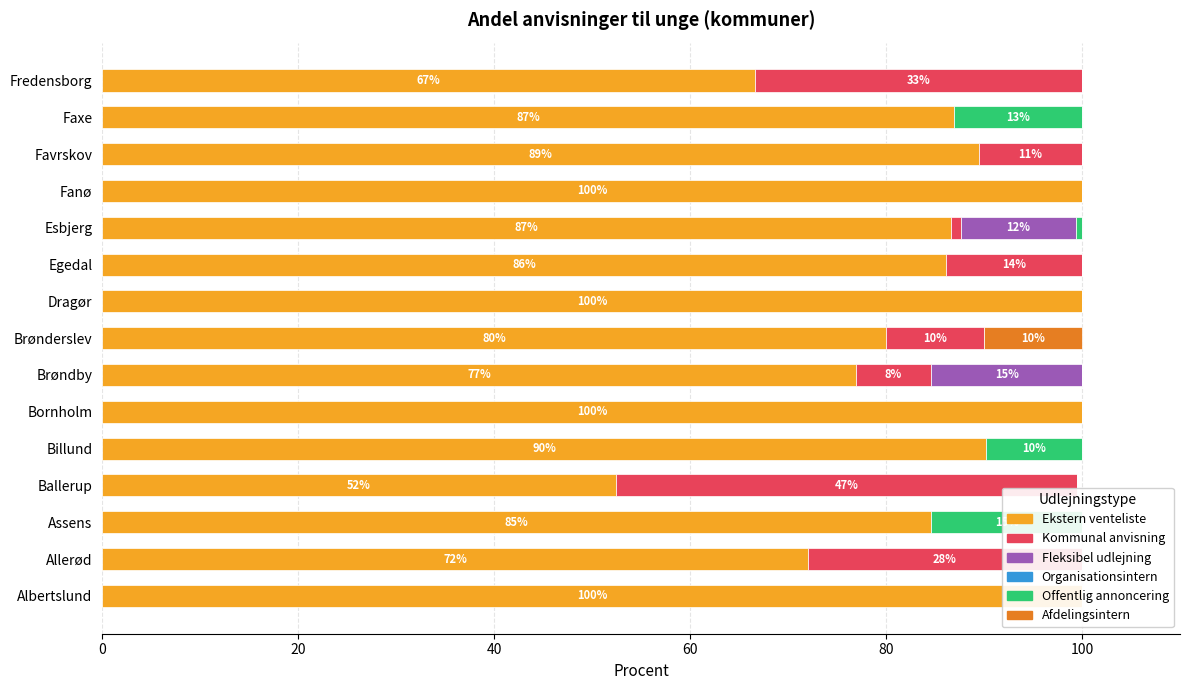

At 0, list the series in order from largest to smallest.

Ekstern venteliste, Organisationsintern, Kommunal anvisning, Fleksibel udlejning, Offentlig annoncering, Afdelingsintern